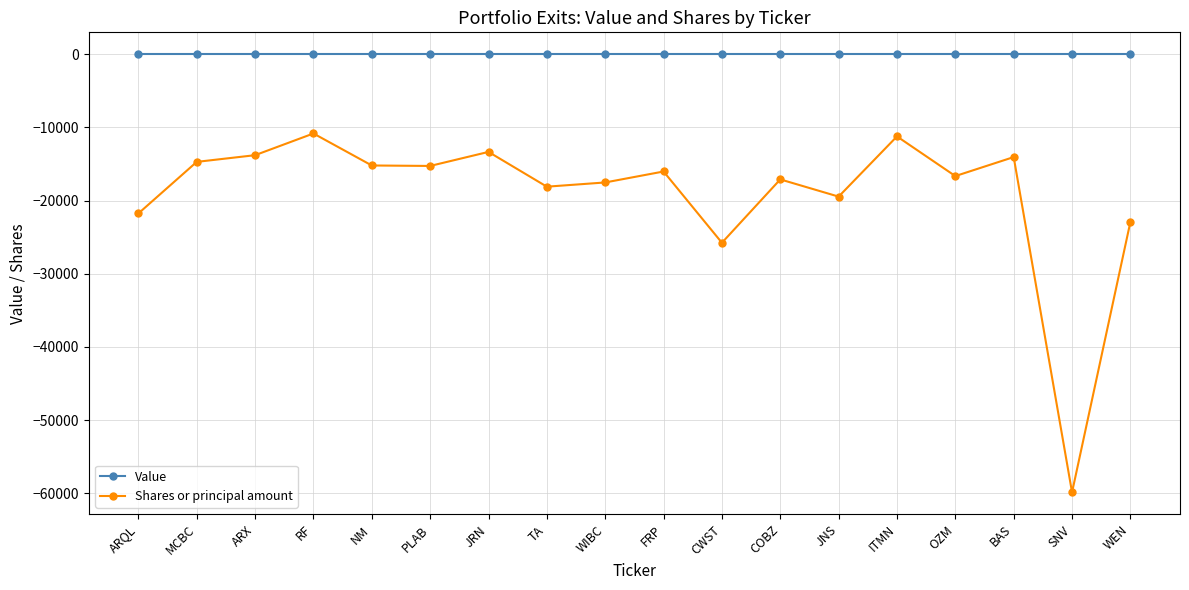

What is the total value across all series at ITMN?

-11231